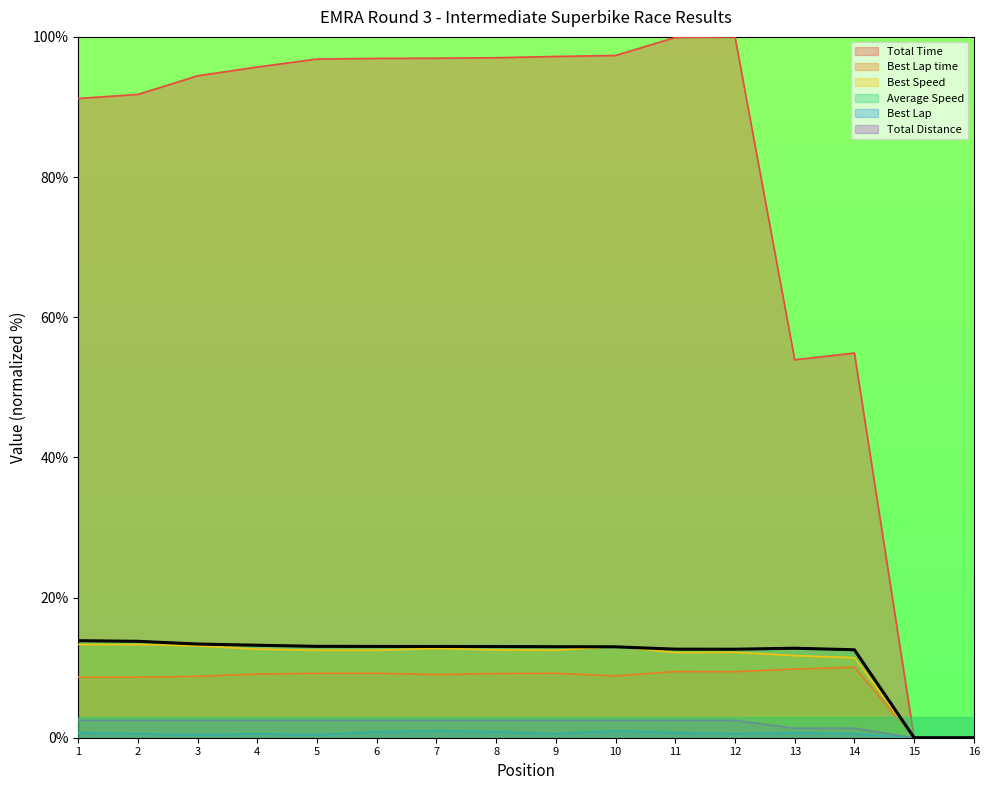

What are all the series names shown in the legend?

Total Time, Best Lap time, Best Speed, Average Speed, Best Lap, Total Distance